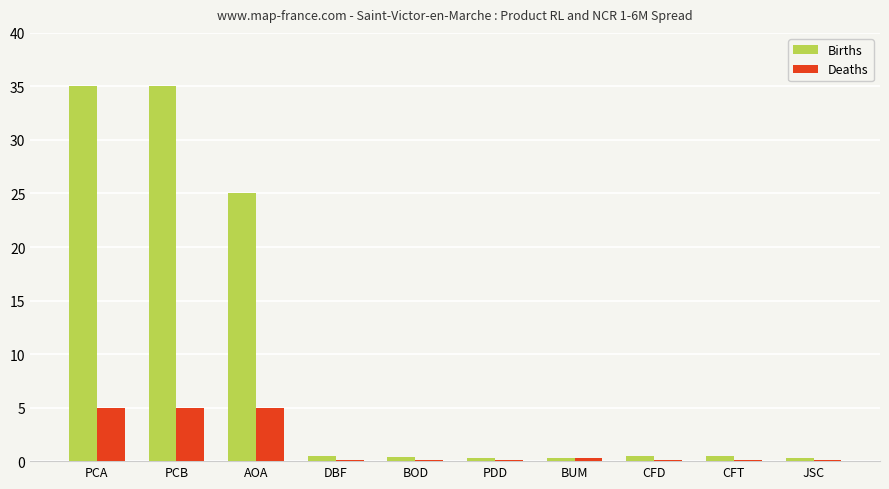

Which series has the largest range (max minus min)?

Births